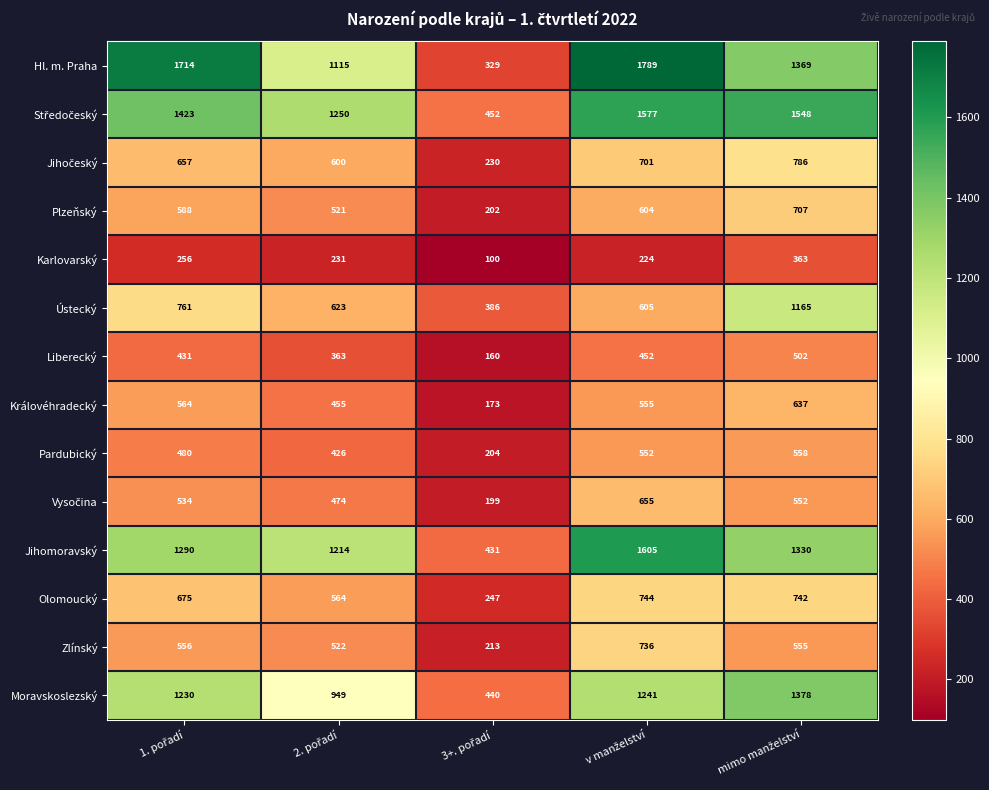

Which series has the largest total across all categories?

Hl. m. Praha